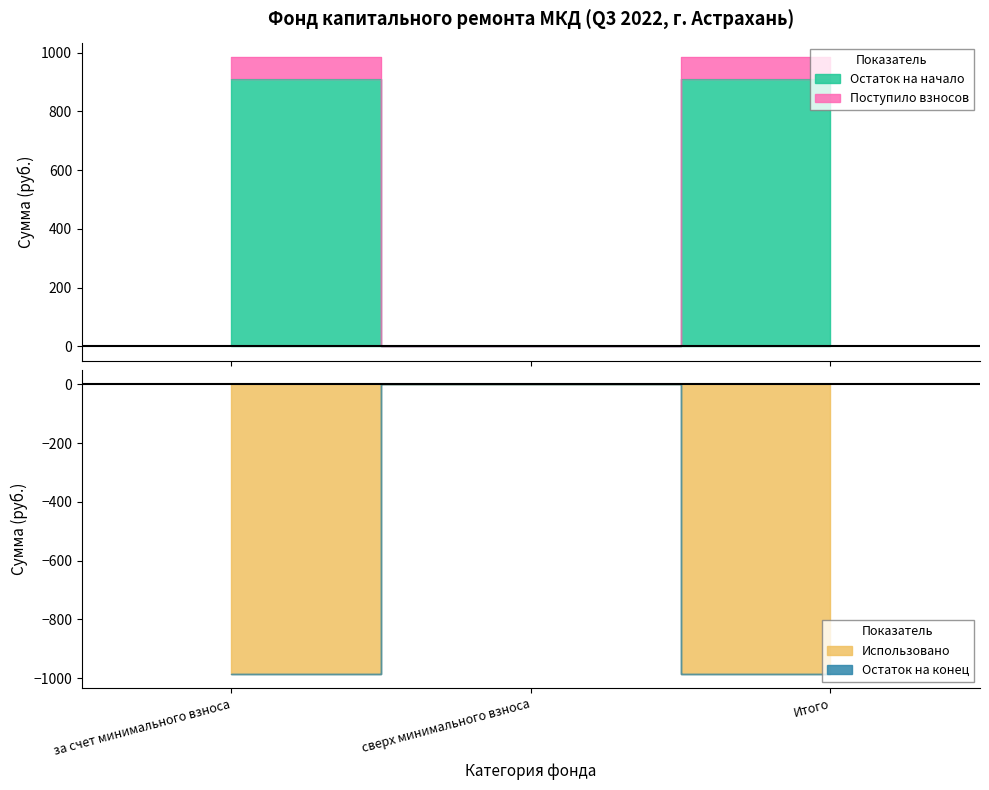

At which category is the sum across all series the highest?

за счет минимального взноса